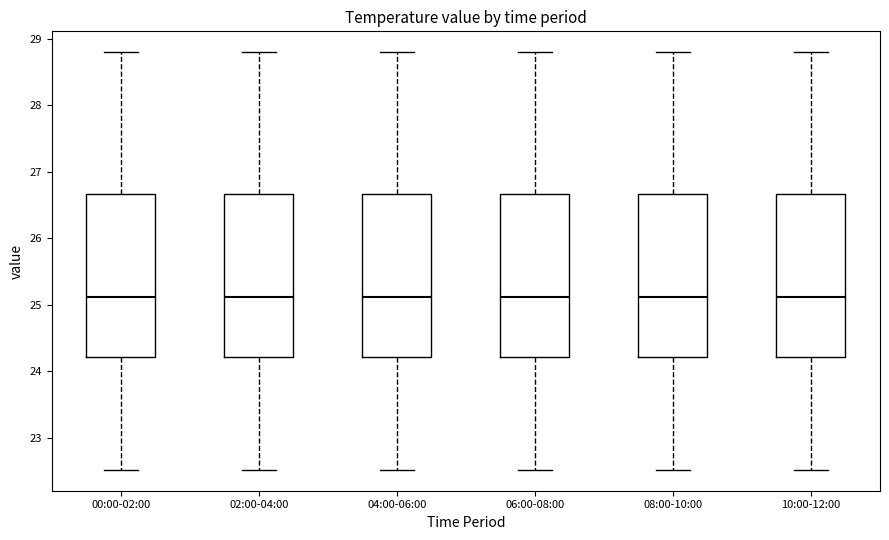

Reading left to right, transcribe this box plot: for each box, give where its median line is, the range the box spans, and where its two whiskers end, as read against the y-axis. The values are not printed on the chart, so give them approximately, as read against the axis.

00:00-02:00: median 25.1, box 24.2 to 26.7, whiskers 22.5 to 28.8
02:00-04:00: median 25.1, box 24.2 to 26.7, whiskers 22.5 to 28.8
04:00-06:00: median 25.1, box 24.2 to 26.7, whiskers 22.5 to 28.8
06:00-08:00: median 25.1, box 24.2 to 26.7, whiskers 22.5 to 28.8
08:00-10:00: median 25.1, box 24.2 to 26.7, whiskers 22.5 to 28.8
10:00-12:00: median 25.1, box 24.2 to 26.7, whiskers 22.5 to 28.8